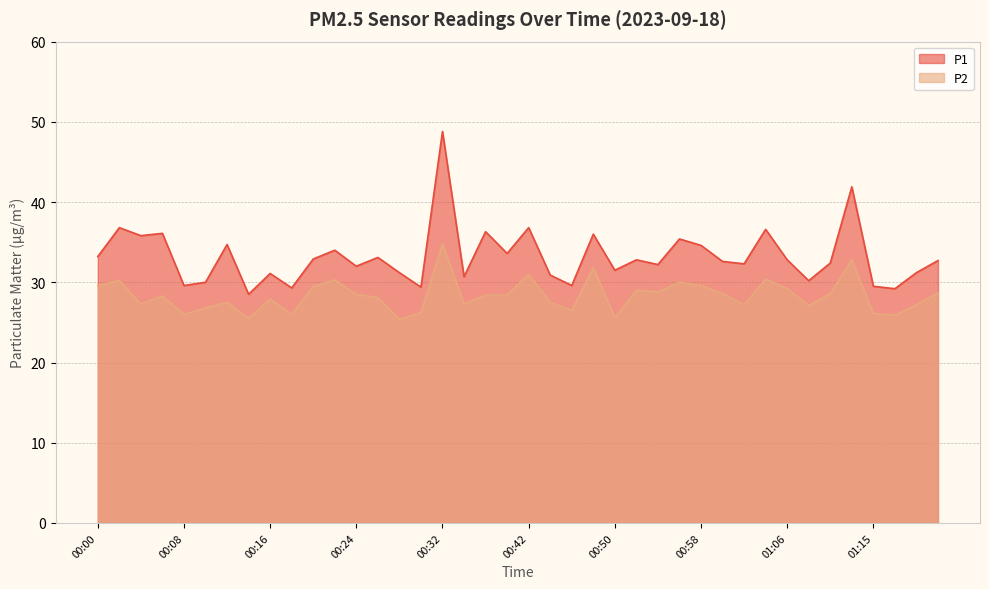

What is the label of the 30th point from the left?

01:00